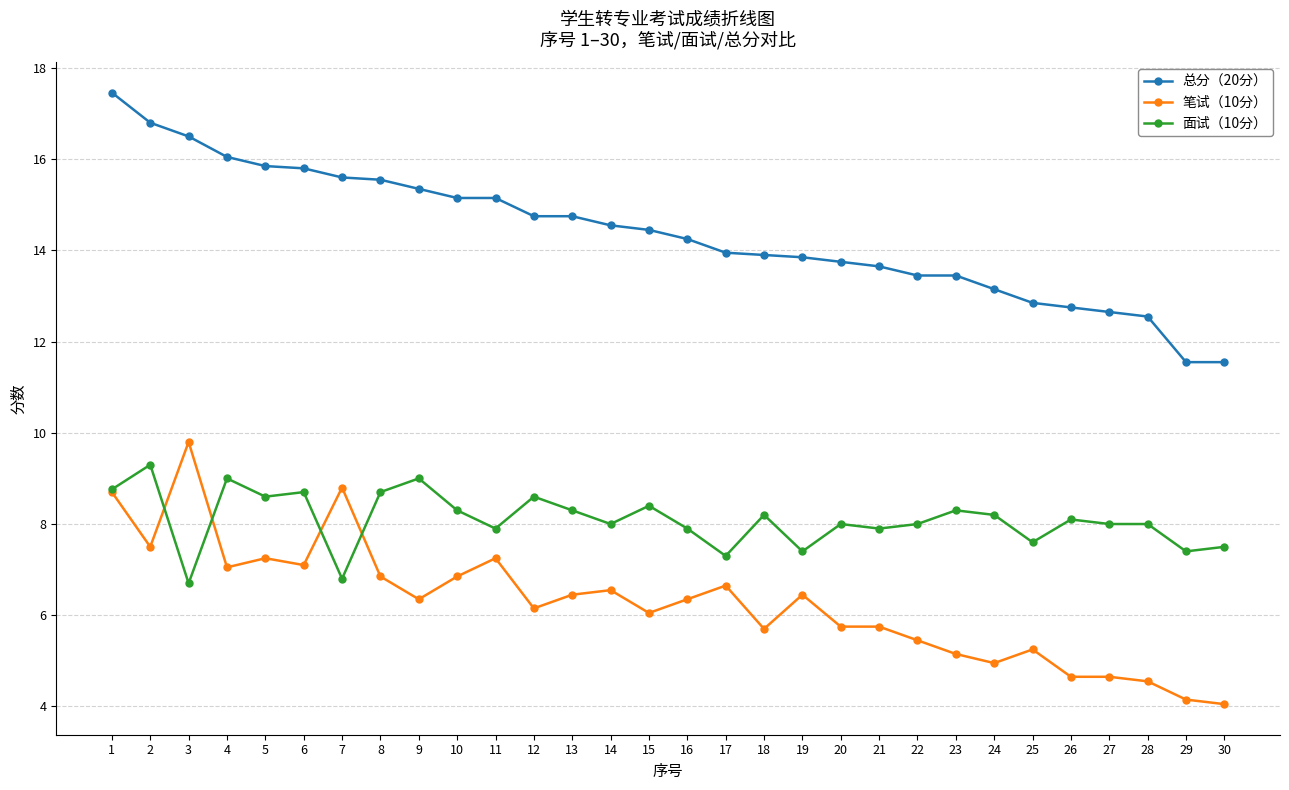

What is the value of the 面试（10分） point at the 10th from the left?

8.3